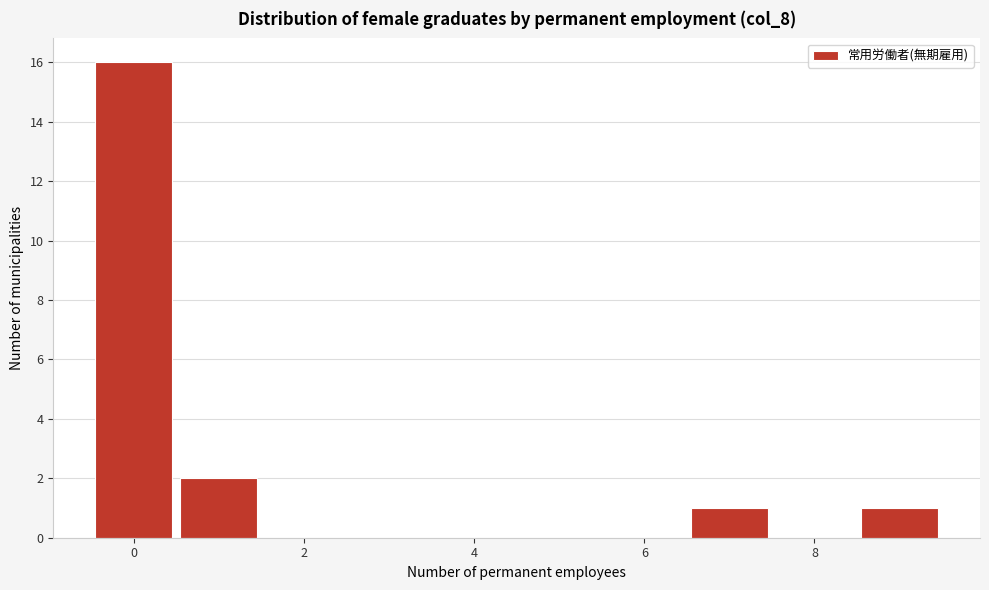

Which range on the x-axis has the tallest bar?

-0.5 to 0.5